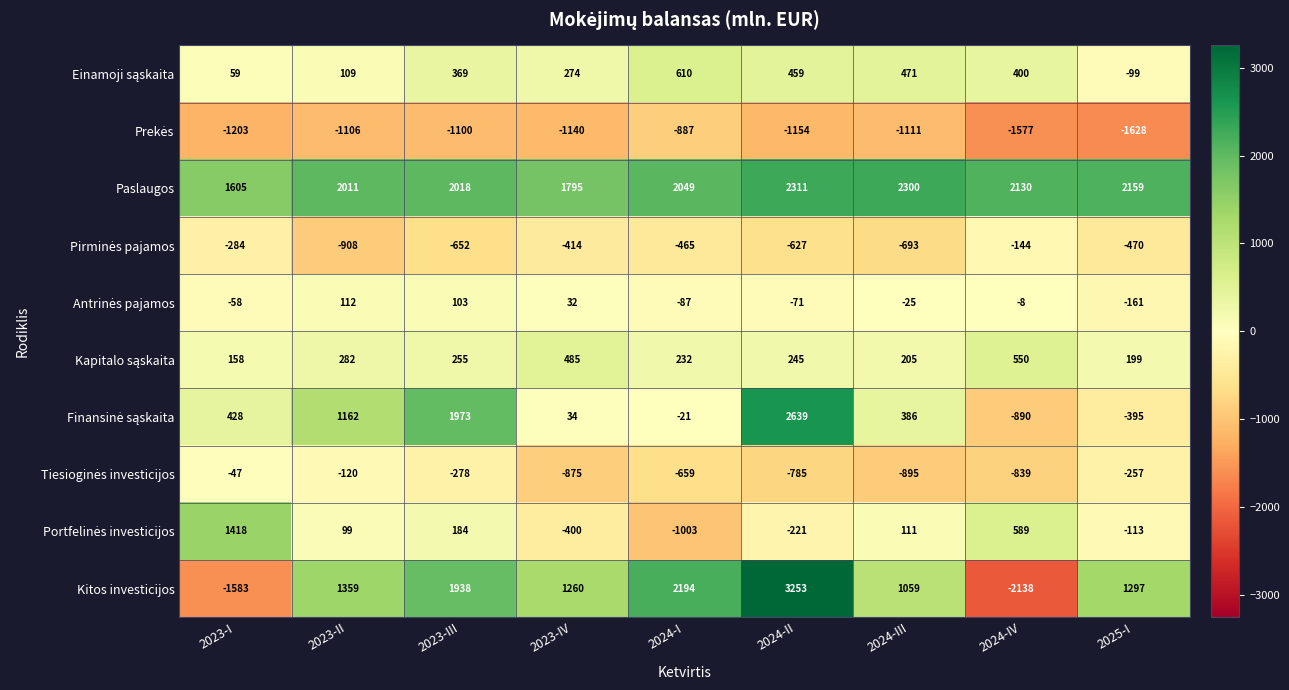

Rank the categories by Kitos investicijos value from highest to lowest.

2024-II, 2024-I, 2023-III, 2023-II, 2025-I, 2023-IV, 2024-III, 2023-I, 2024-IV